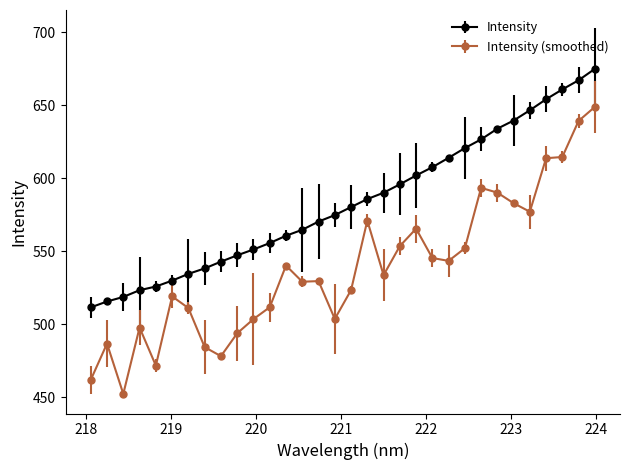

List the series in order of their peak value, lowest first.

Intensity (smoothed), Intensity